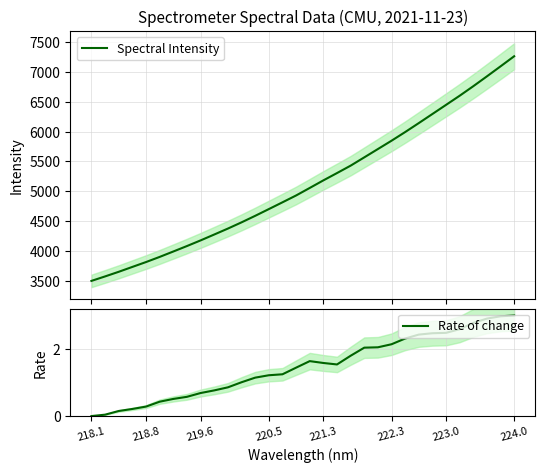

The Rate of change series shows 3.0 at 224.0. True or false?

True